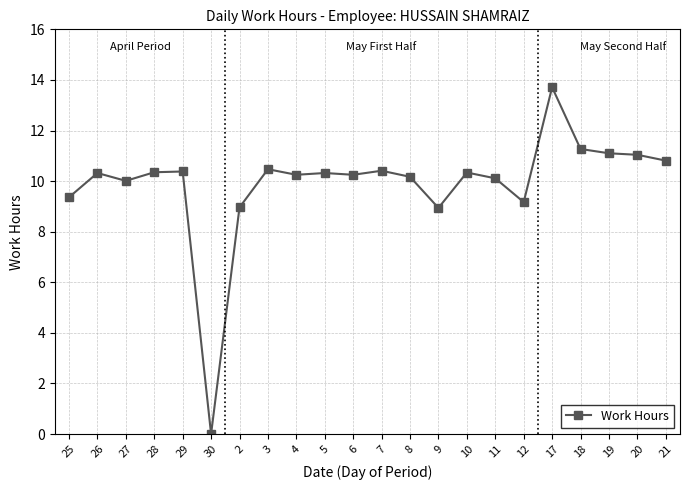

Does the chart have visible grid lines?

Yes